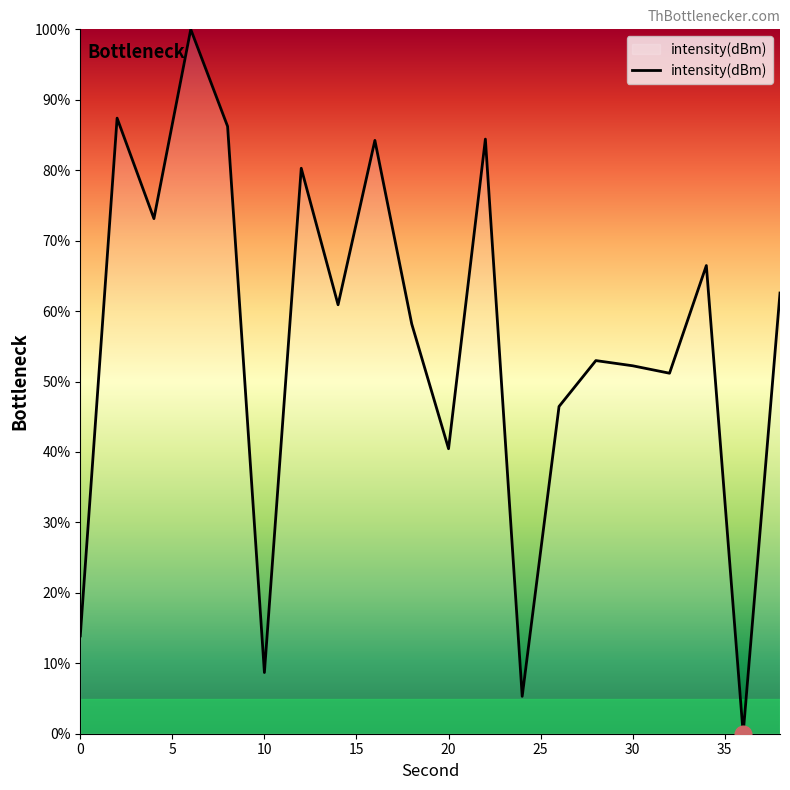

What is the maximum value shown in the chart?

100.0